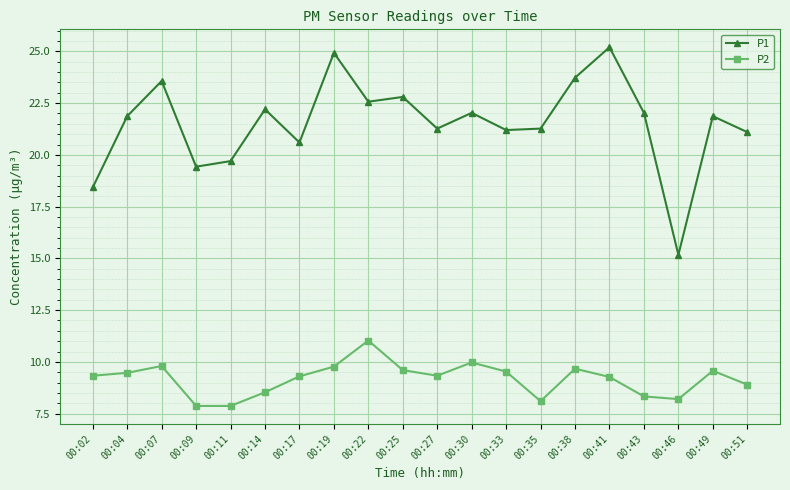

Which series has the largest total across all categories?

P1